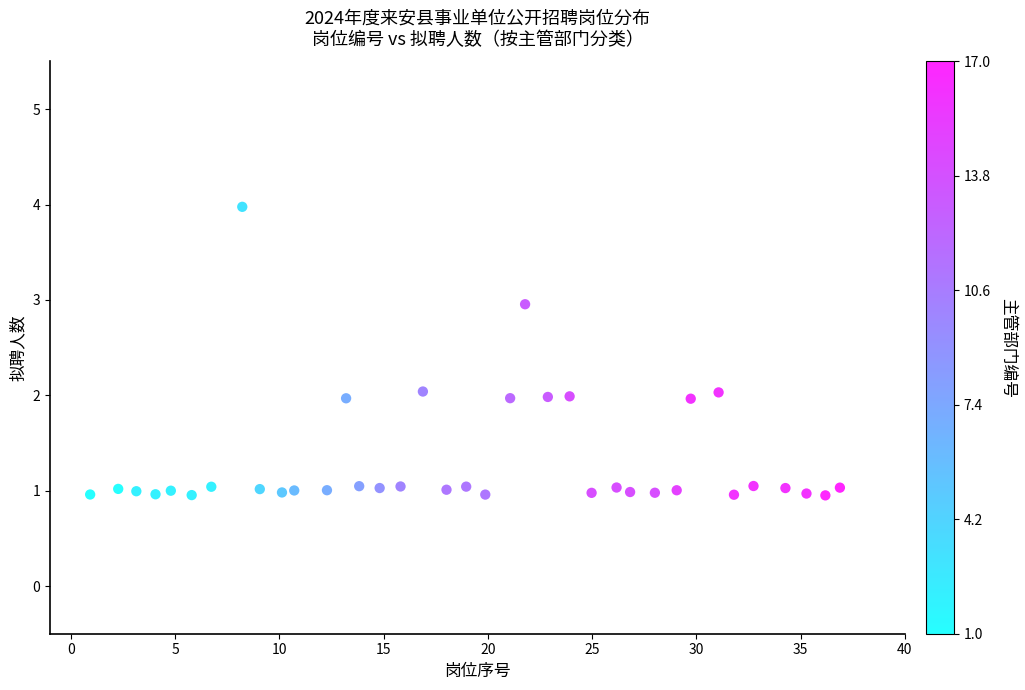

What is the range of X values (max minus min)?

36.0